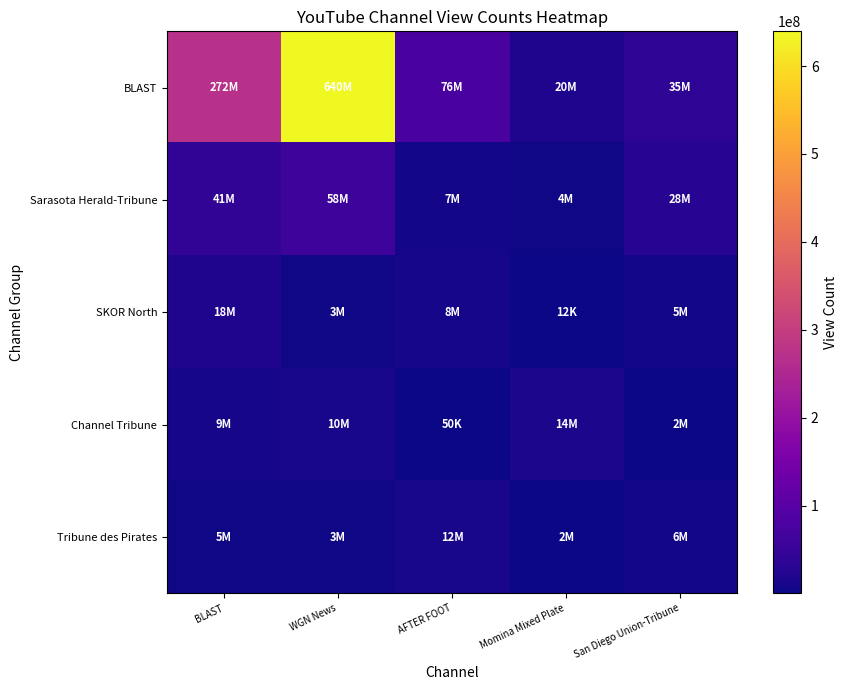

Reading left to right, what are all the values shown in this chart?

BLAST: BLAST=272006477	WGN News=639573608	AFTER FOOT=76064980	Momina Mixed Plate=19955490	San Diego Union-Tribune=35089634
Sarasota Herald-Tribune: BLAST=40588334	WGN News=57865164	AFTER FOOT=7431716	Momina Mixed Plate=3670712	San Diego Union-Tribune=27968609
SKOR North: BLAST=18462555	WGN News=2935168	AFTER FOOT=8364804	Momina Mixed Plate=12053	San Diego Union-Tribune=5057779
Channel Tribune: BLAST=9237023	WGN News=10158548	AFTER FOOT=50228	Momina Mixed Plate=13568474	San Diego Union-Tribune=2451642
Tribune des Pirates: BLAST=4908584	WGN News=3454462	AFTER FOOT=12318170	Momina Mixed Plate=2405208	San Diego Union-Tribune=6447531